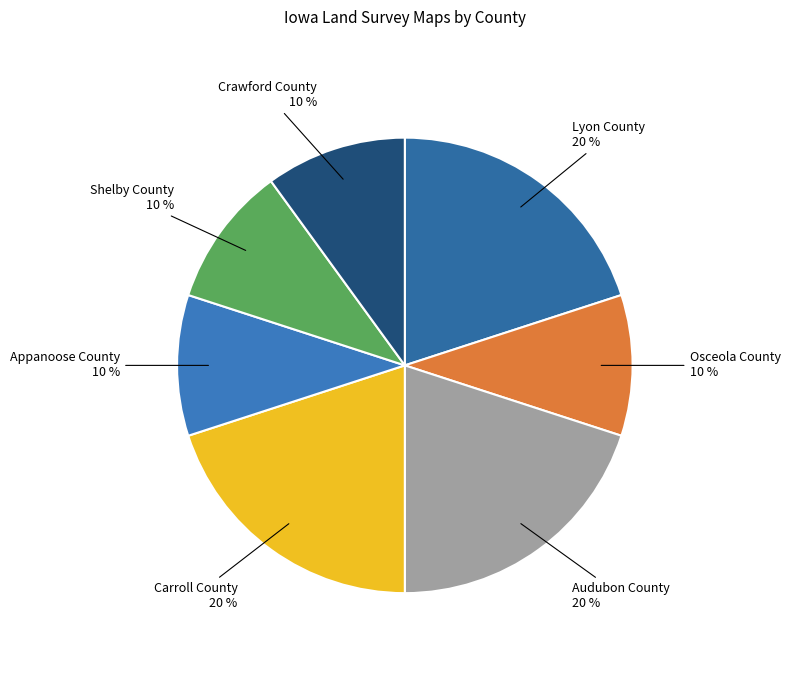

To the nearest percent, what portion does Crawford County represent?

10%